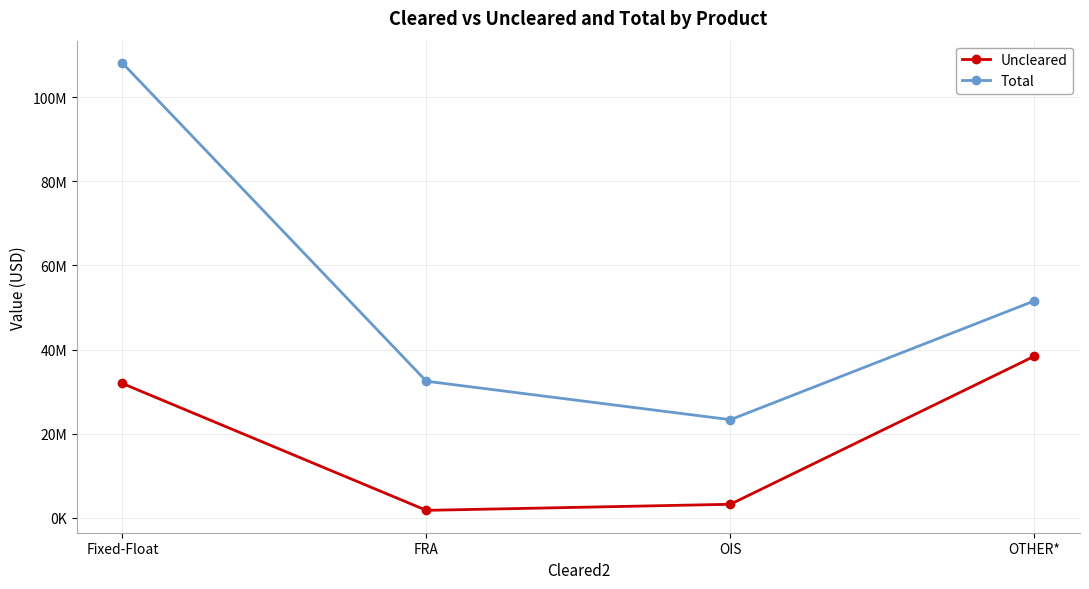

What are all the series names shown in the legend?

Uncleared, Total